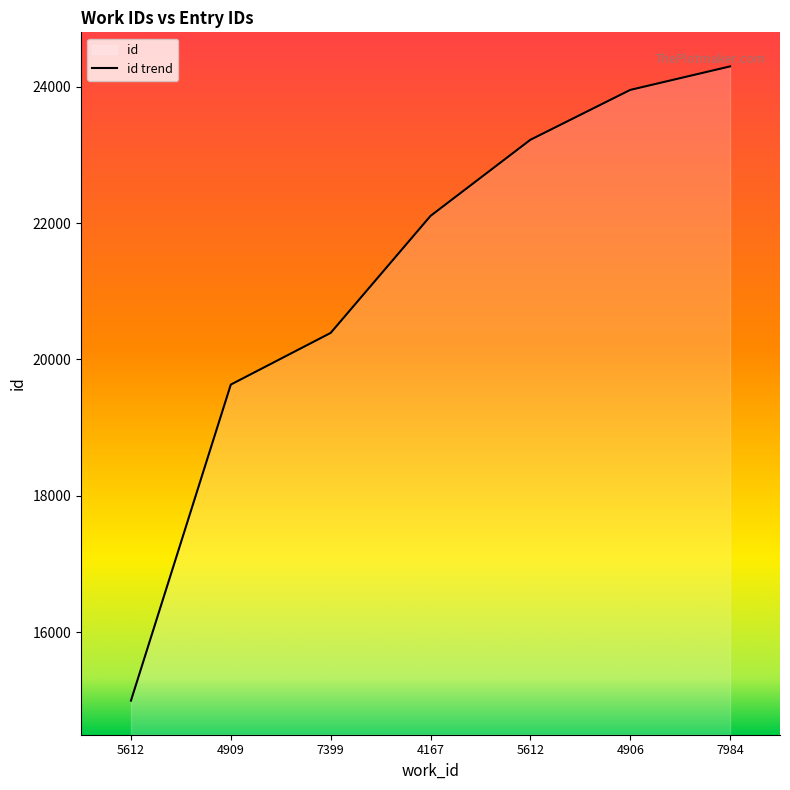

How many lines are shown in the chart?

1